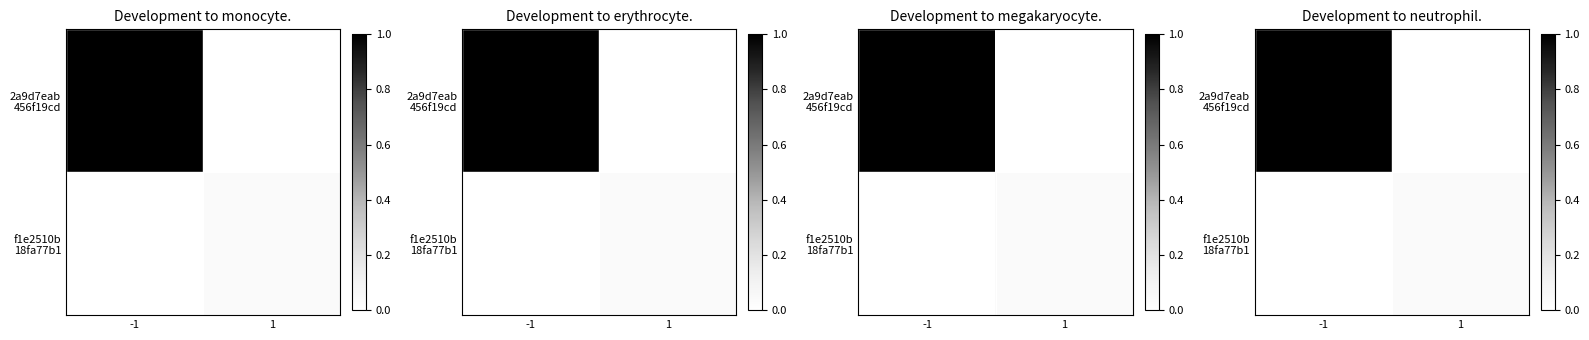

Which series has the widest spread of values?

2a9d7eab 456f19cd